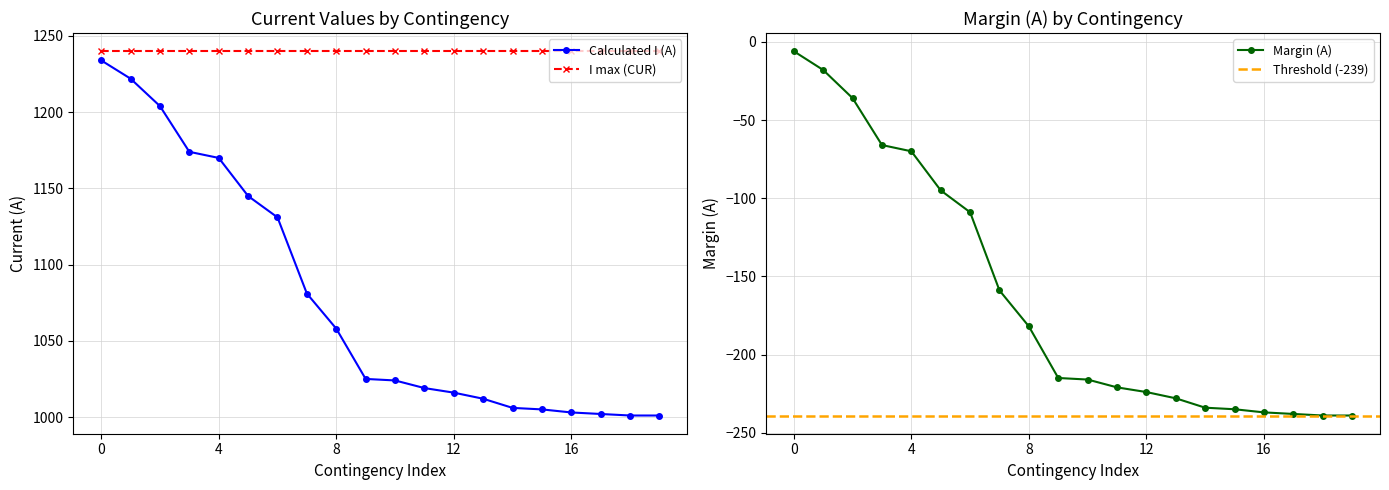

What is the highest value of the Calculated I (A) series?

1234